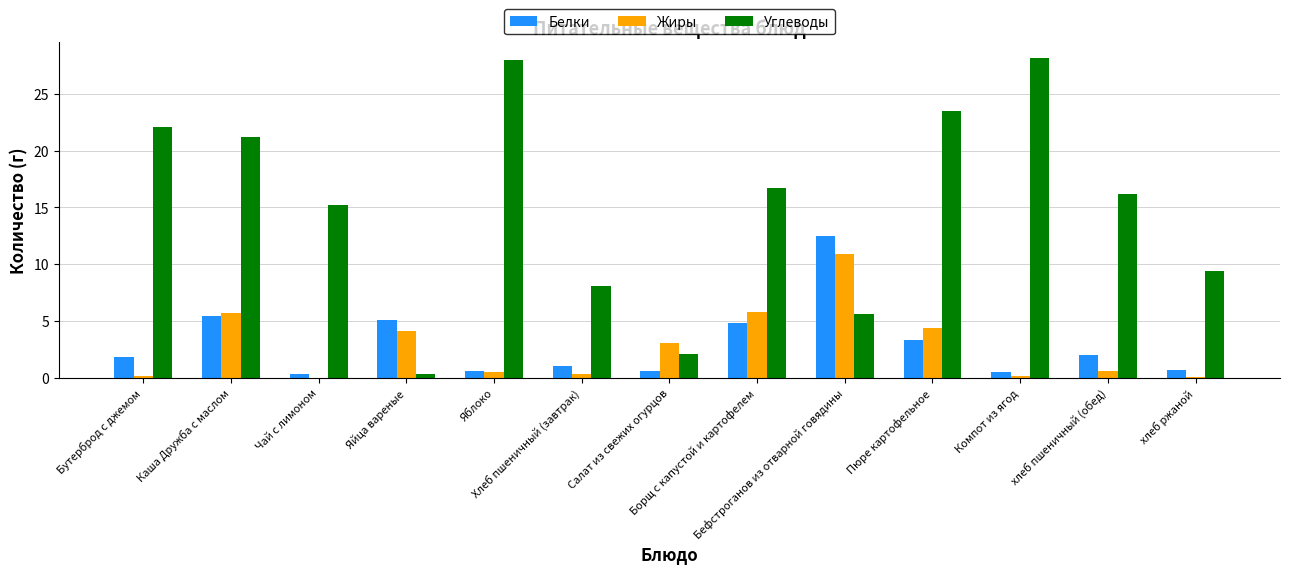

Which series has the largest range (max minus min)?

Углеводы